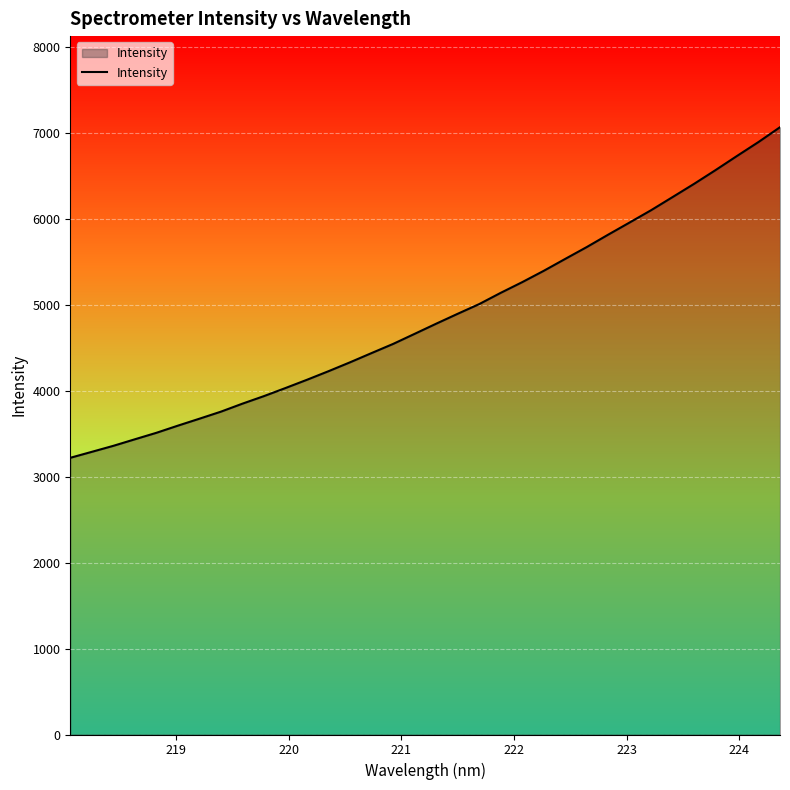

What is the minimum value shown in the chart?

3218.5